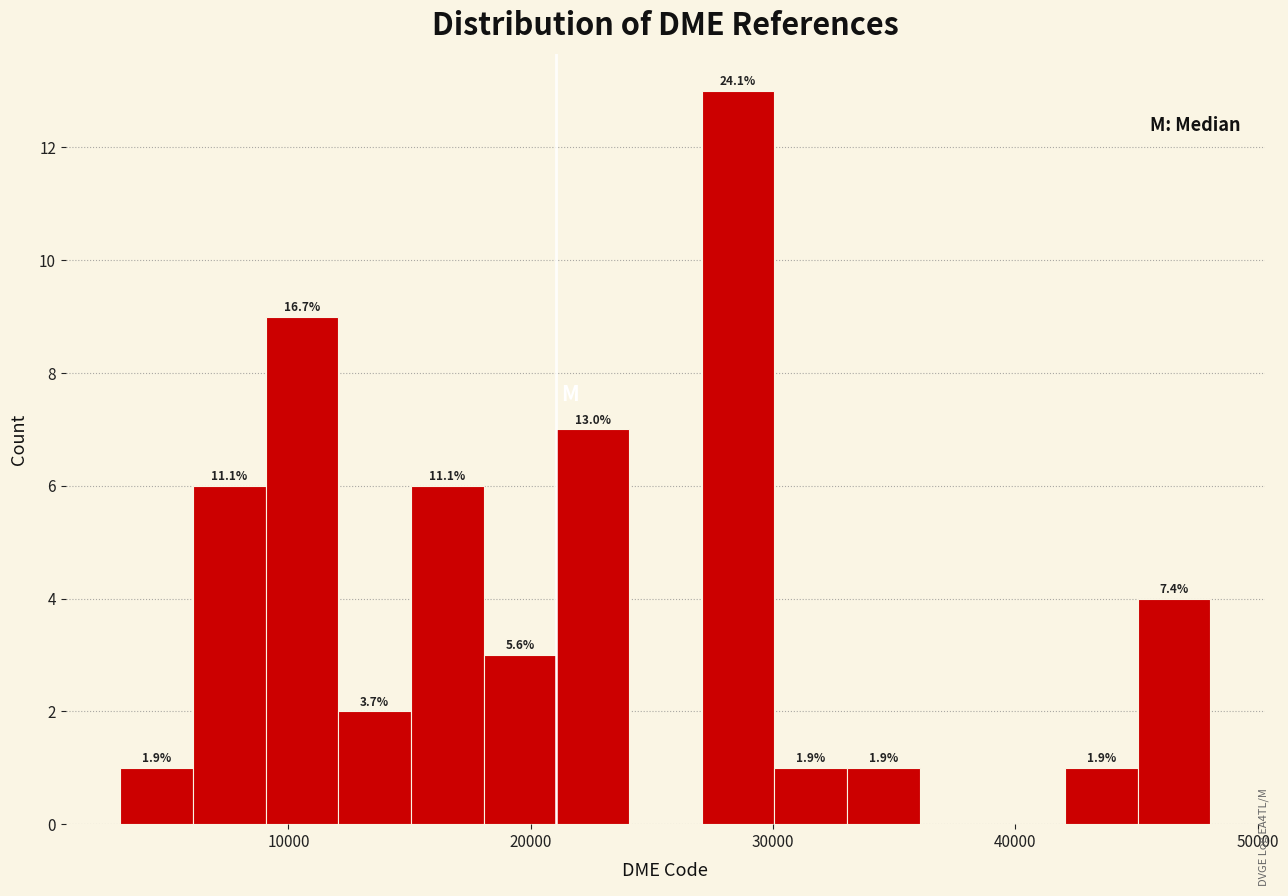

Around what value on the x-axis is the tallest bar? Give the approximate position of its centre, as read against the axis.

29000